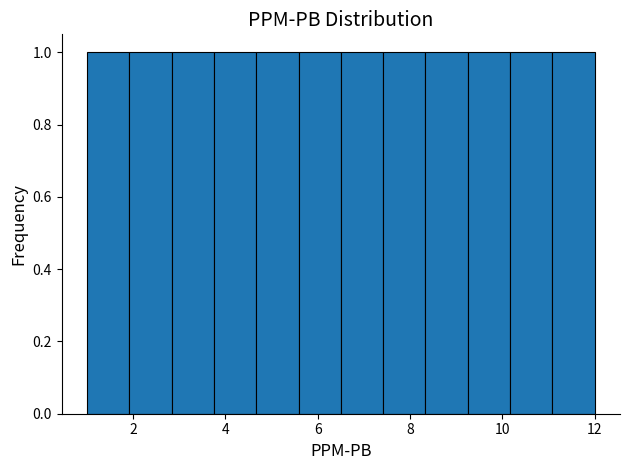

Reading left to right, transcribe this chart: for each bar, give the range it covers on the x-axis and its height. Neither the bar edges nor the heights are printed on the chart, so give them approximately, as read against the axes.

1.0 to 2.0: 1
2.0 to 2.8: 1
2.8 to 3.8: 1
3.8 to 4.6: 1
4.6 to 5.6: 1
5.6 to 6.6: 1
6.6 to 7.4: 1
7.4 to 8.4: 1
8.4 to 9.2: 1
9.2 to 10.2: 1
10.2 to 11.0: 1
11.0 to 12.0: 1